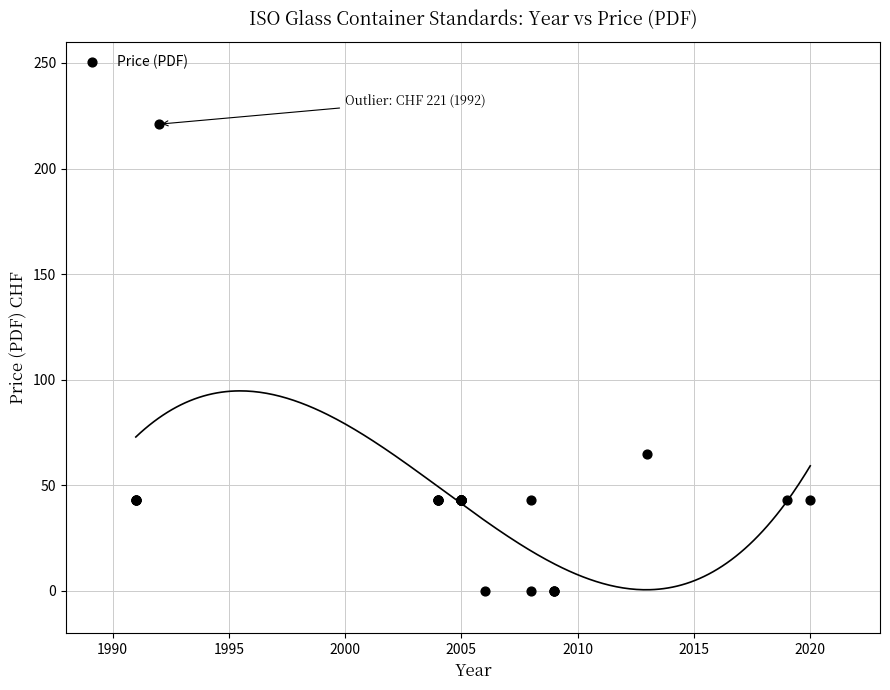

What Y value in the scatter plot is closest to 110?

65